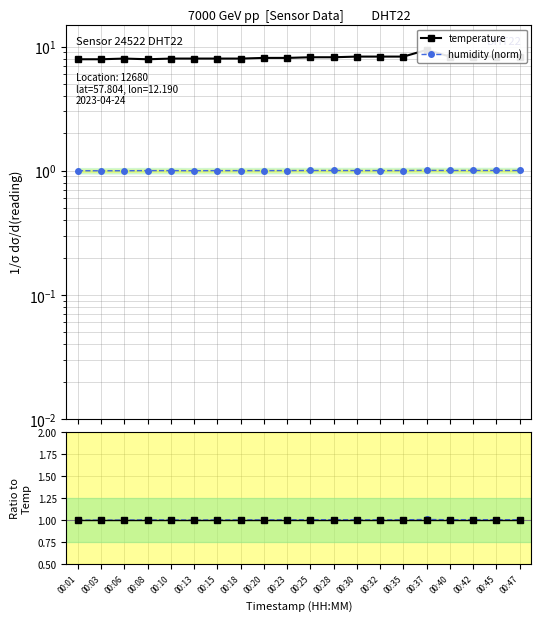

Which category has the highest value in the humidity (norm) series?

00:37